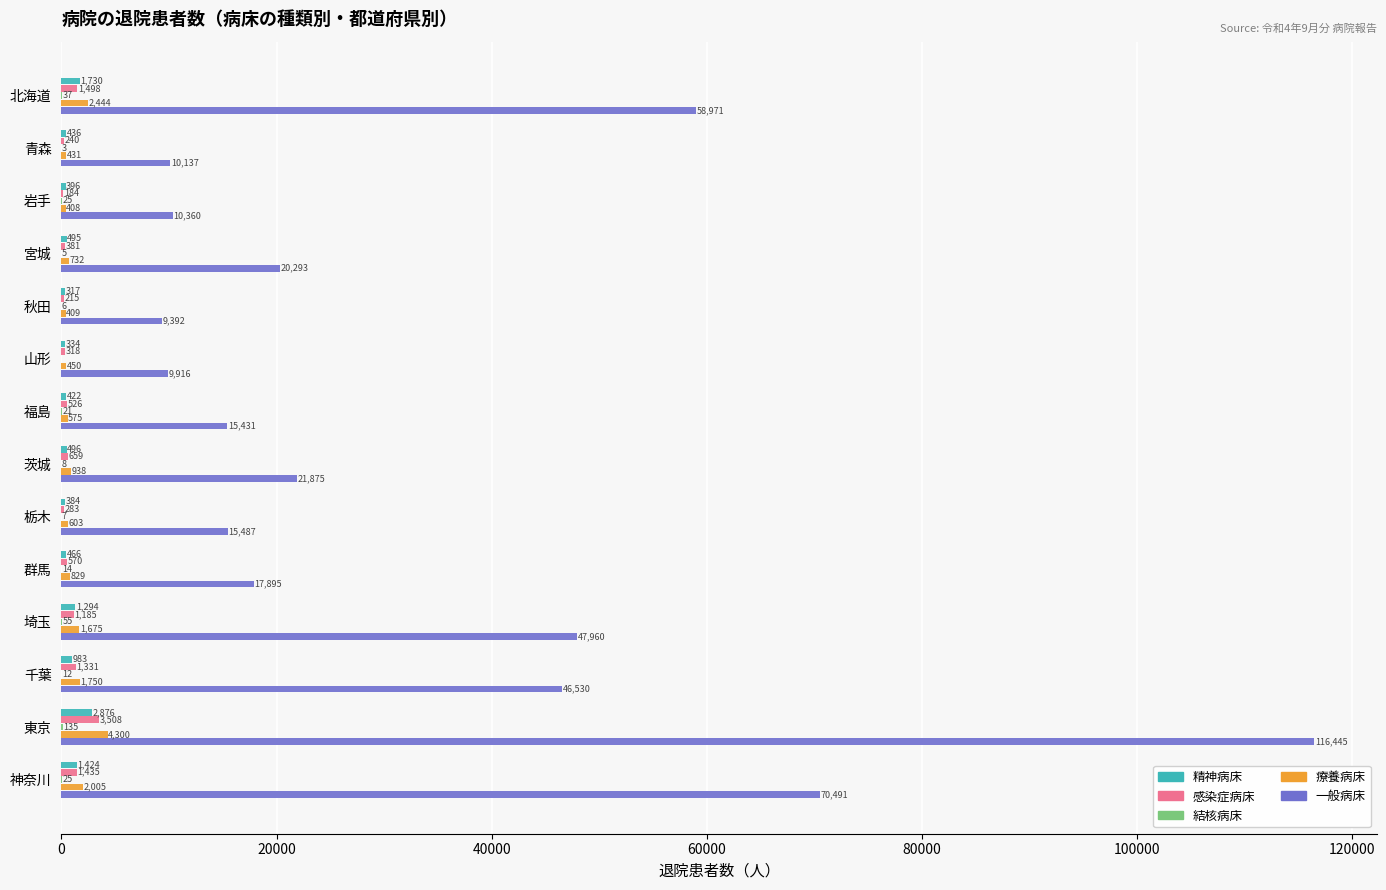

What is the sum of all 感染症病床 values?

12333